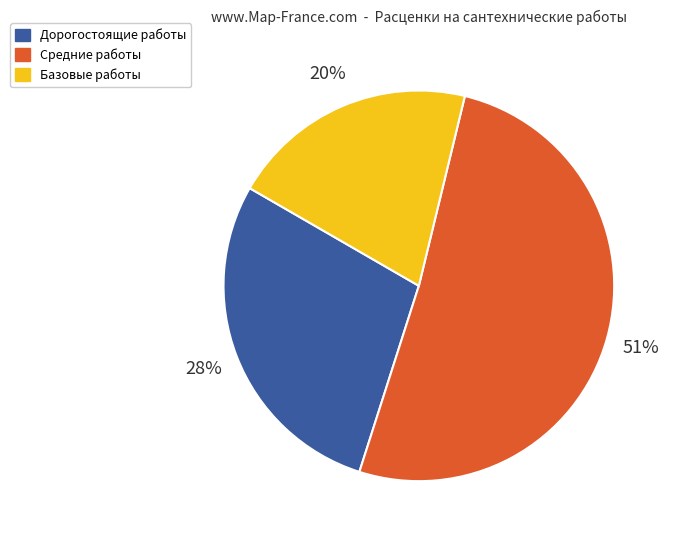

Rank the categories by value from lowest to highest.

Базовые работы, Дорогостоящие работы, Средние работы